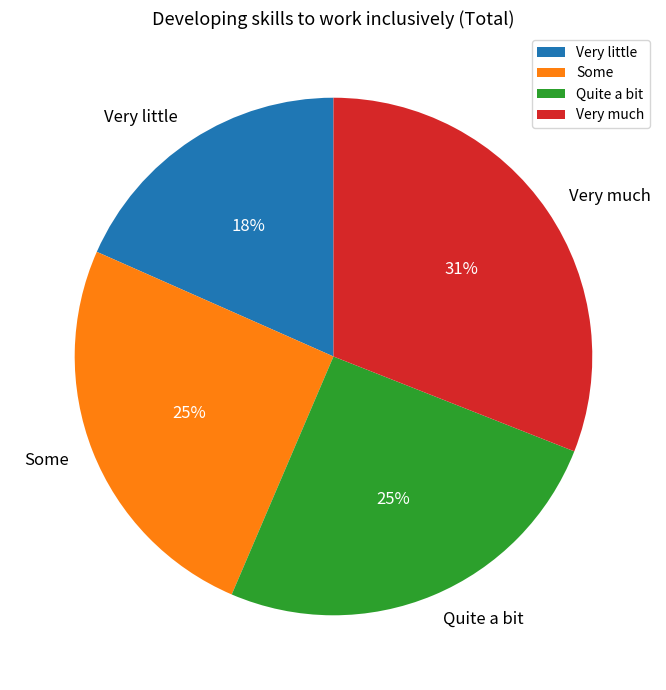

Is Some the majority of the pie?

No